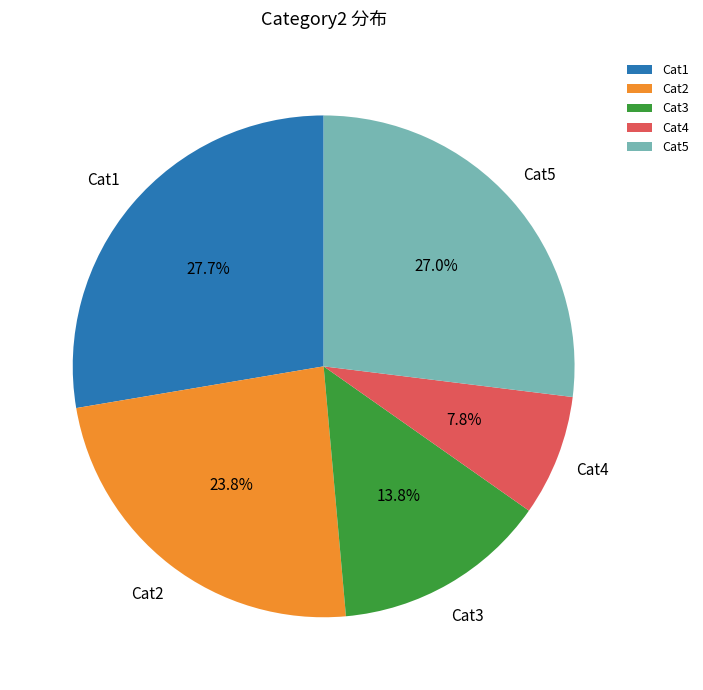

Approximately how many times larger is the value at Cat3 compared to Cat5?

0.5